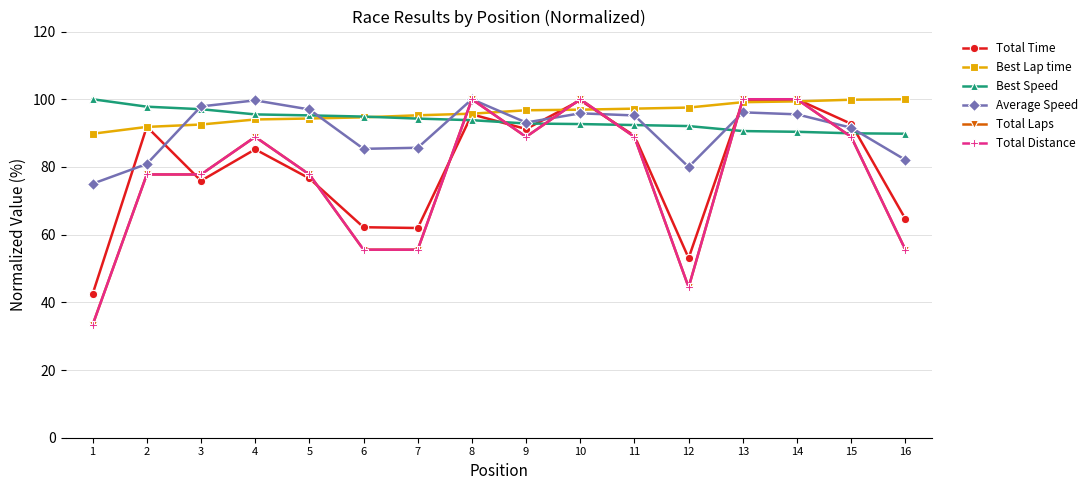

What is the sum of the Average Speed values at 8 and 15?

191.6